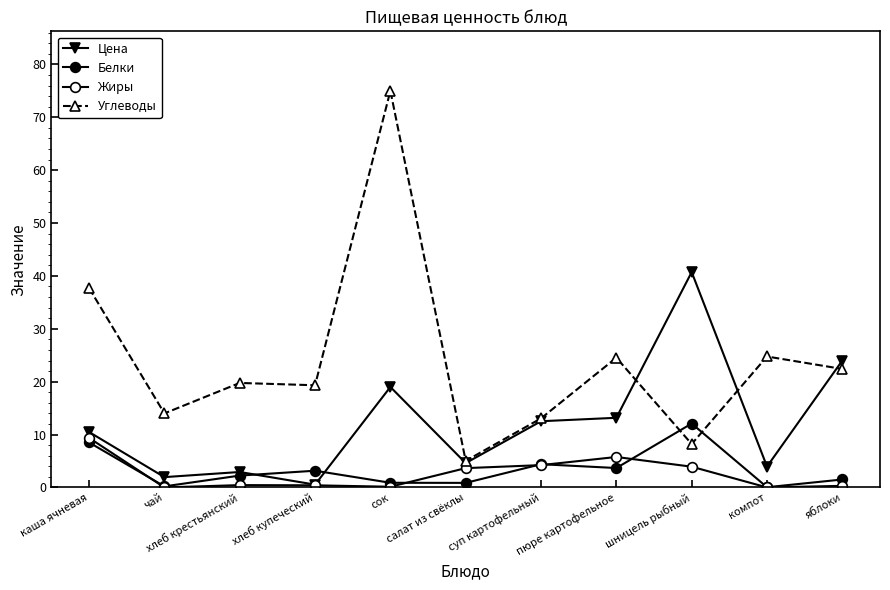

Does the chart have visible grid lines?

No